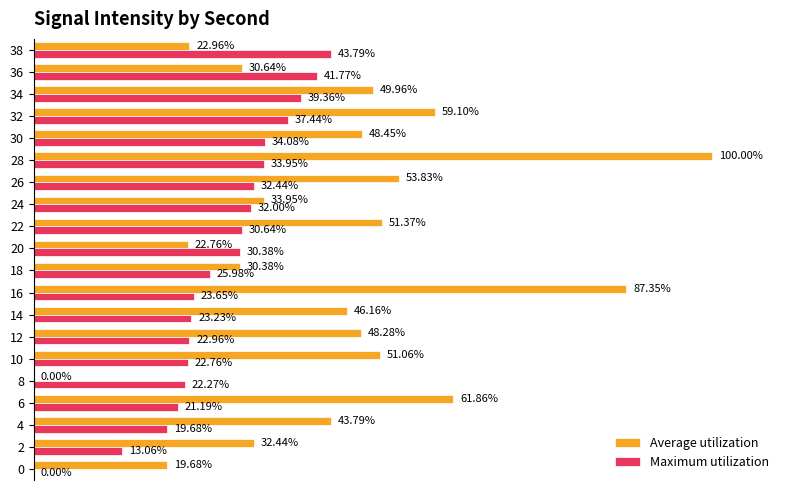

Which series has the widest spread of values?

Average utilization